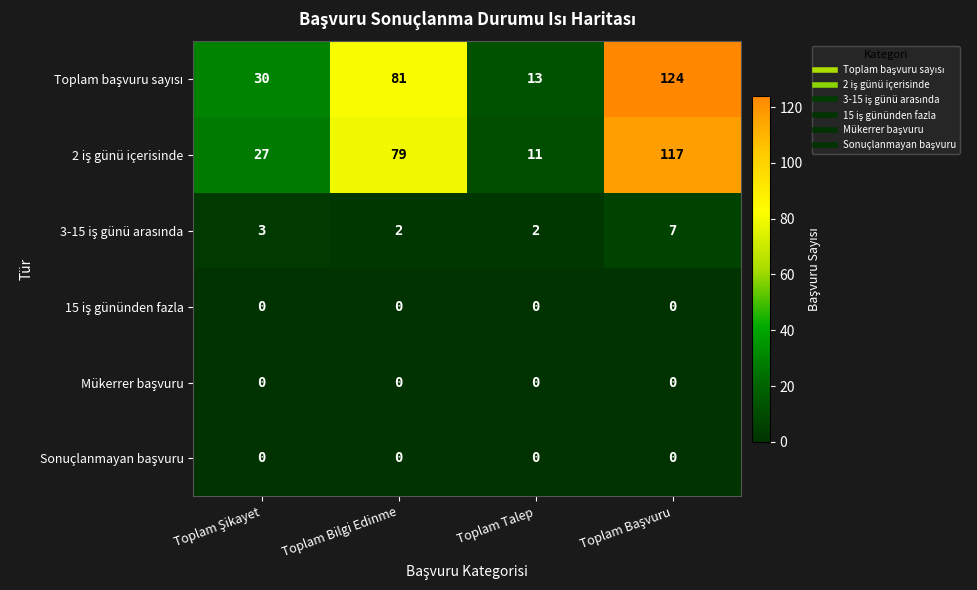

How many series are shown in this chart?

6